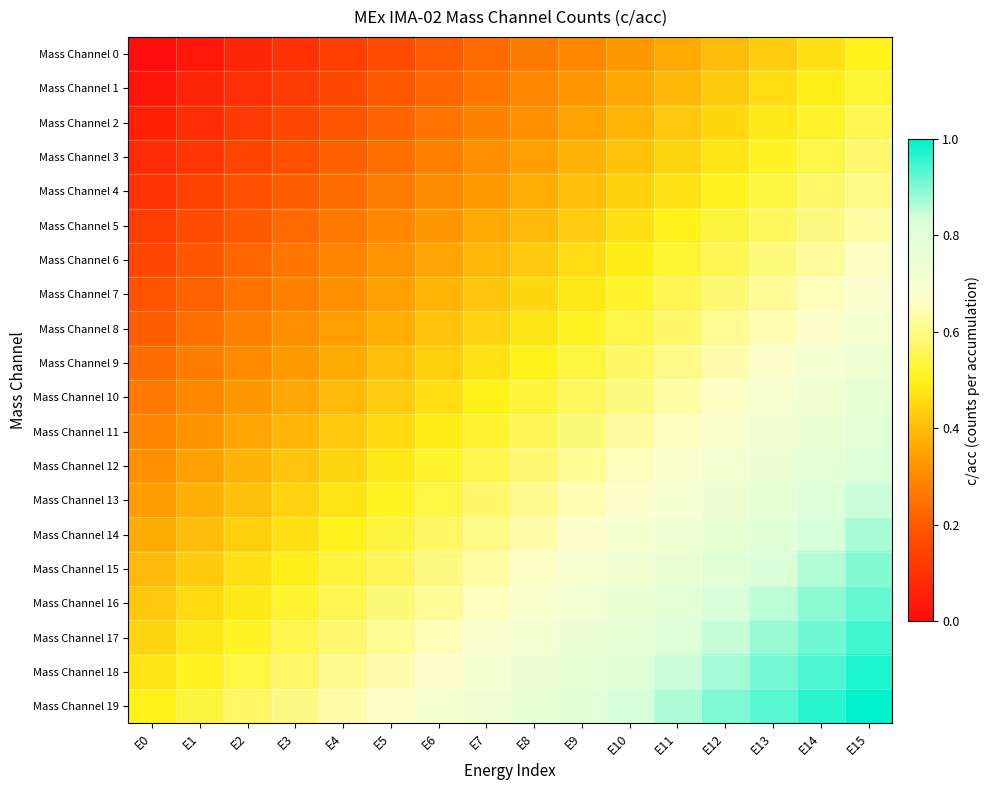

What is the greatest value displayed?

1.0